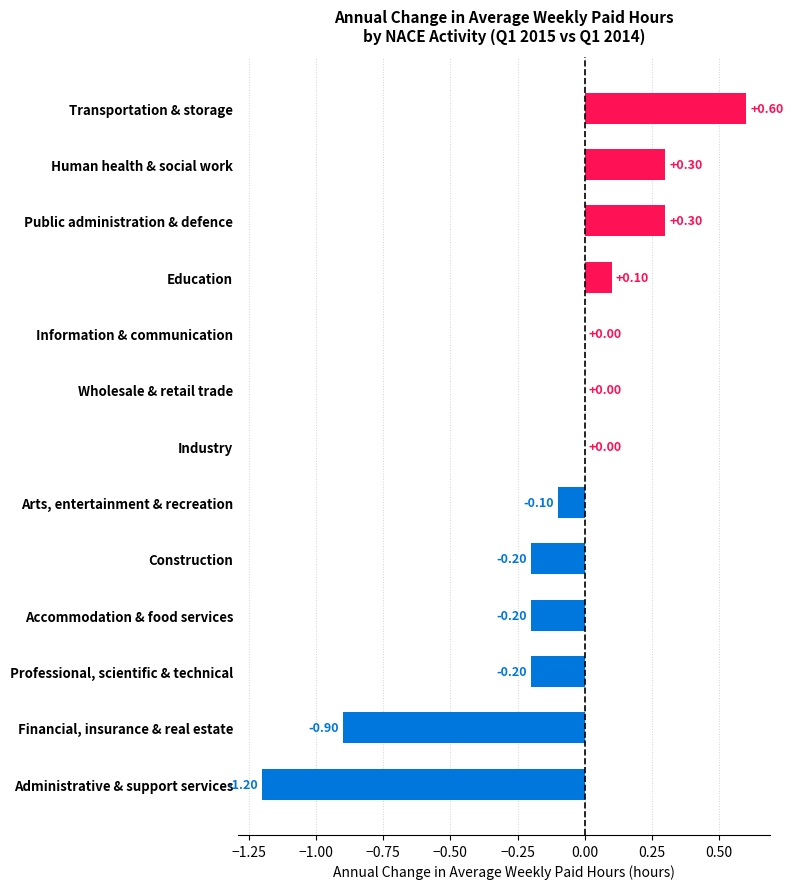

What is the average value?

-0.1